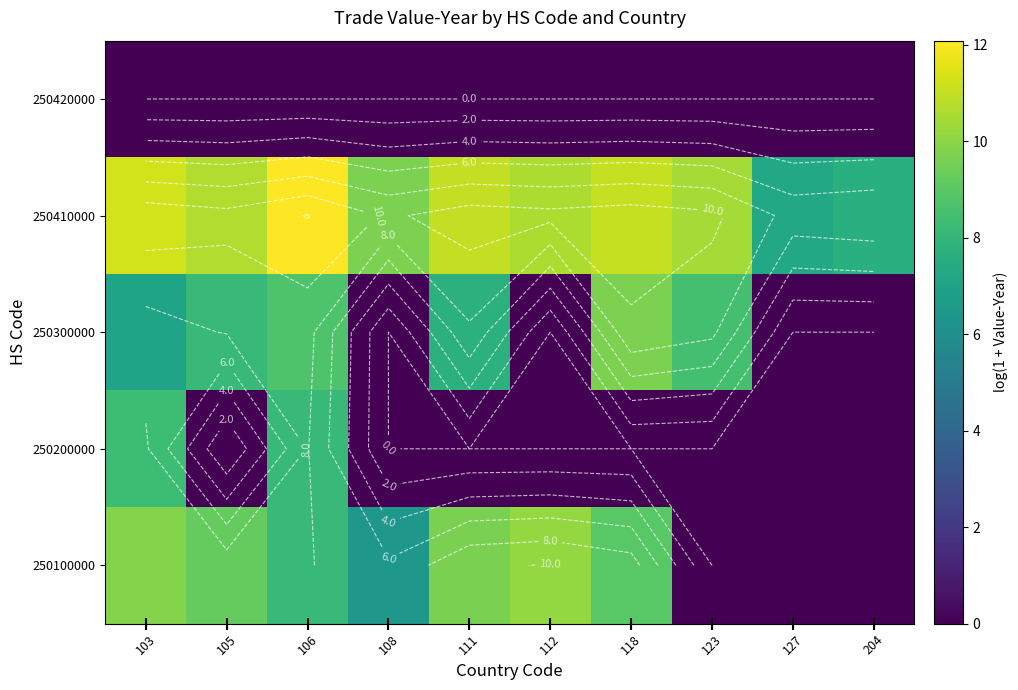

What is the difference between the second highest and minimum values in the 250200000 series?

8.1